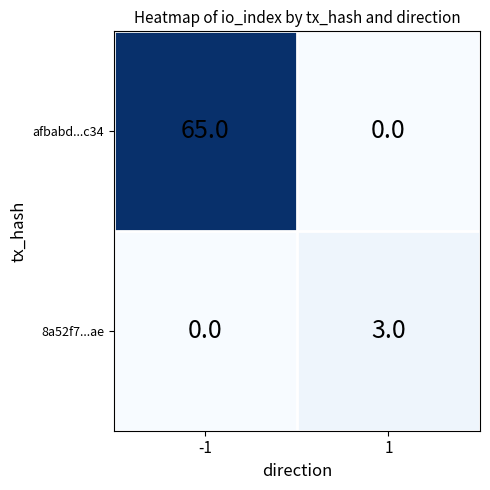

At which category is the sum across all series the highest?

-1